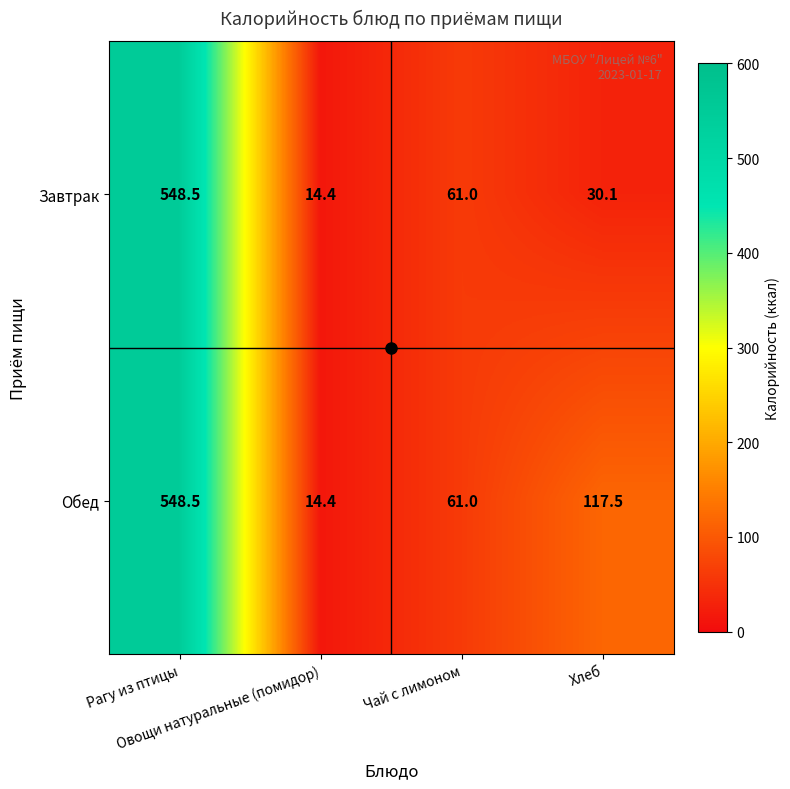

List the series in order of their overall mean, lowest first.

Завтрак, Обед